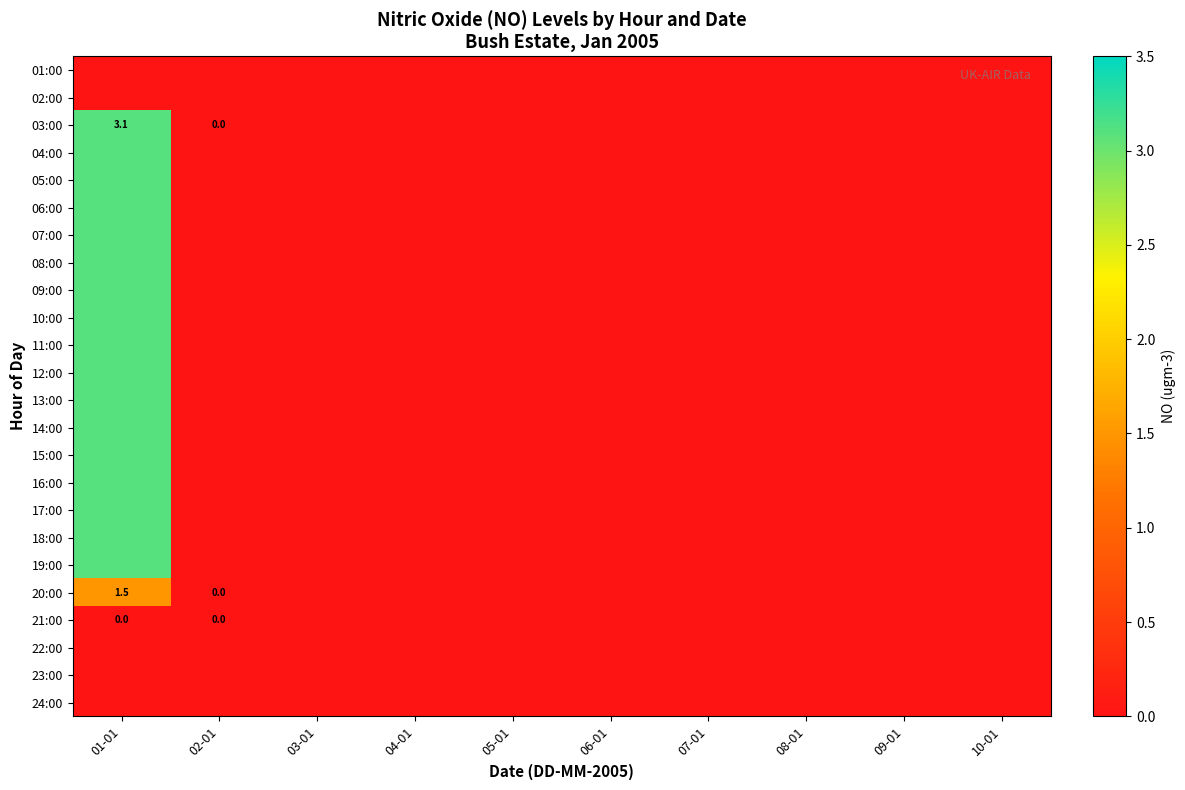

What is the sum of all 08:00 values?

3.1